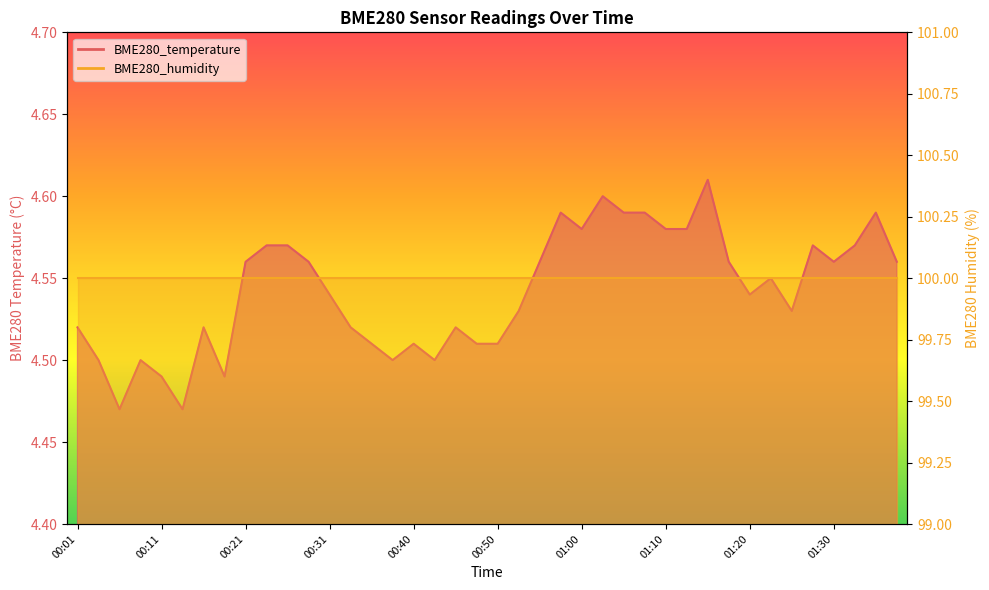

Approximately how many times larger is the value at 01:37 compared to 00:21?

1.0